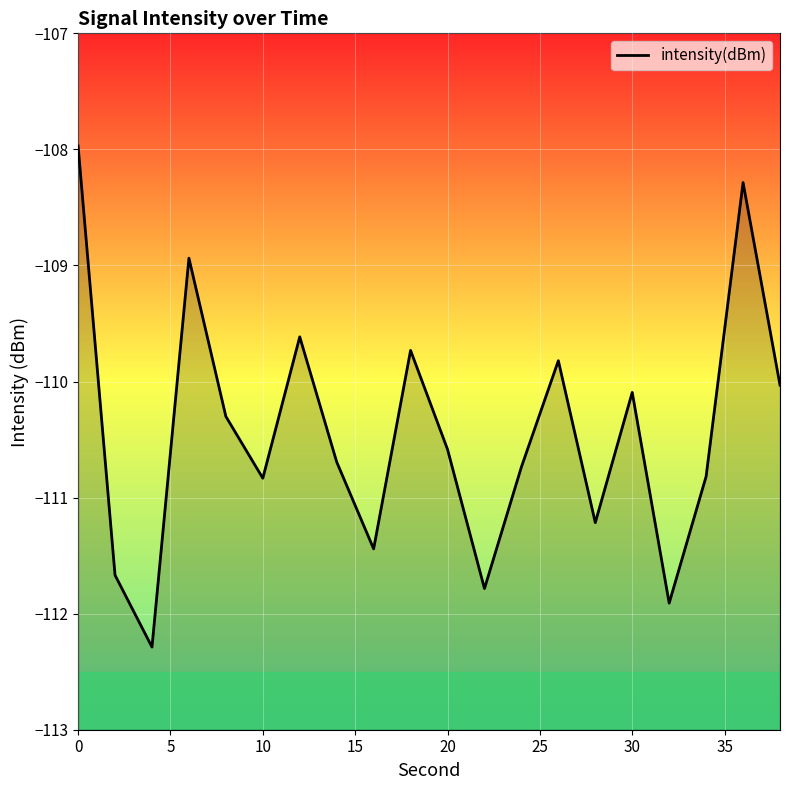

What is the maximum value shown in the chart?

-108.0